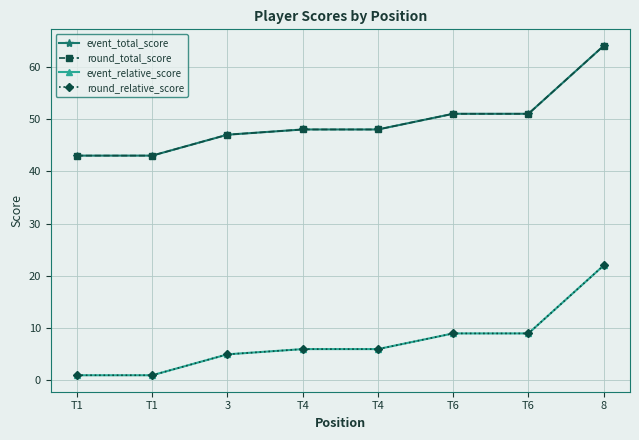

Reading left to right, list all the values displayed in this chart.

event_total_score: 43	43	47	48	48	51	51	64
round_total_score: 43	43	47	48	48	51	51	64
event_relative_score: 1	1	5	6	6	9	9	22
round_relative_score: 1	1	5	6	6	9	9	22